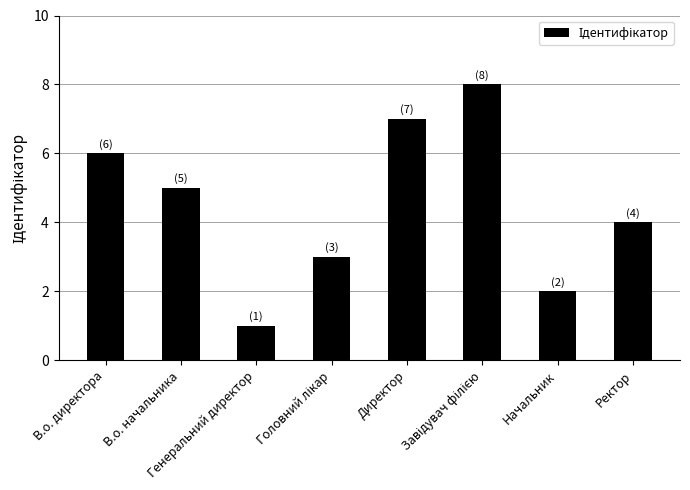

What position from the right is Начальник?

2